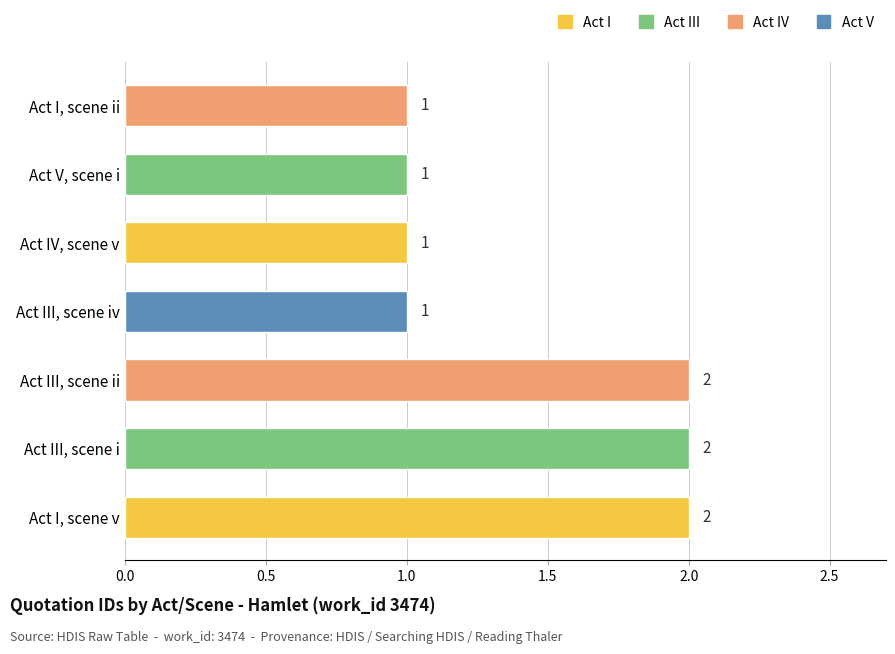

Reading bottom to top, transcribe all the data shown in this chart.

Act I, scene v=2	Act III, scene i=2	Act III, scene ii=2	Act III, scene iv=1	Act IV, scene v=1	Act V, scene i=1	Act I, scene ii=1